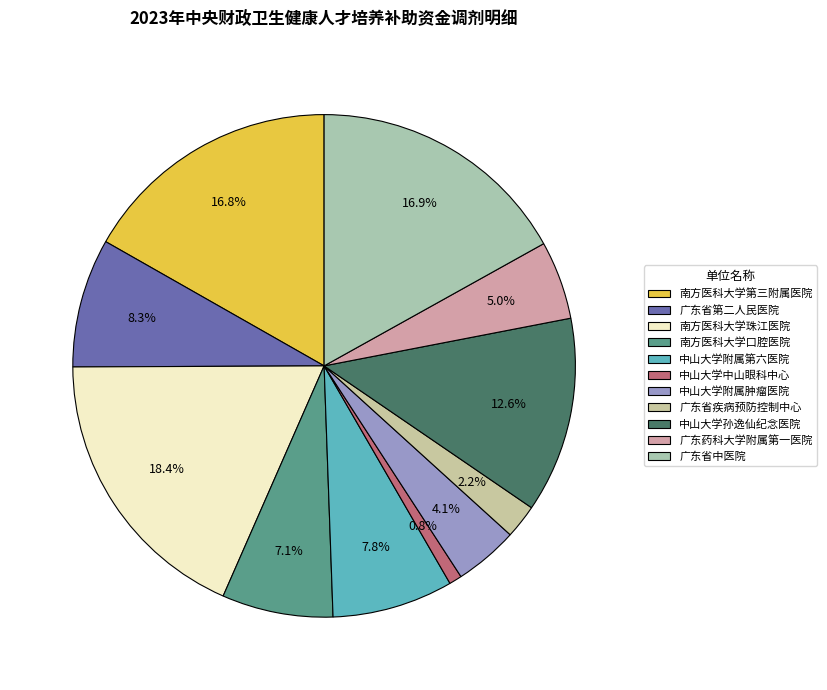

Which category has the biggest portion of the pie?

南方医科大学珠江医院